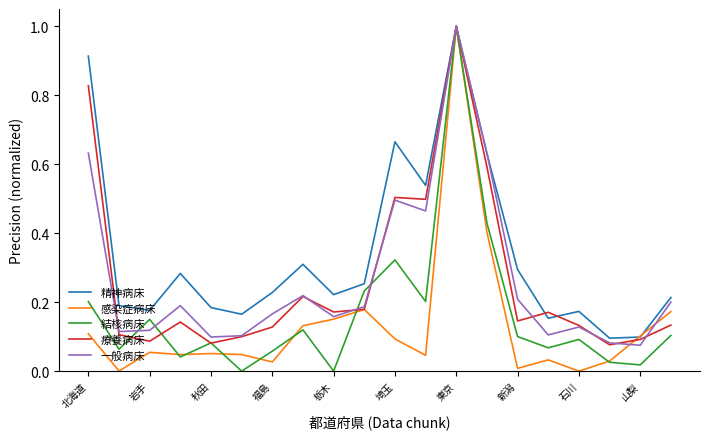

What is the highest value of the 療養病床 series?

1.0